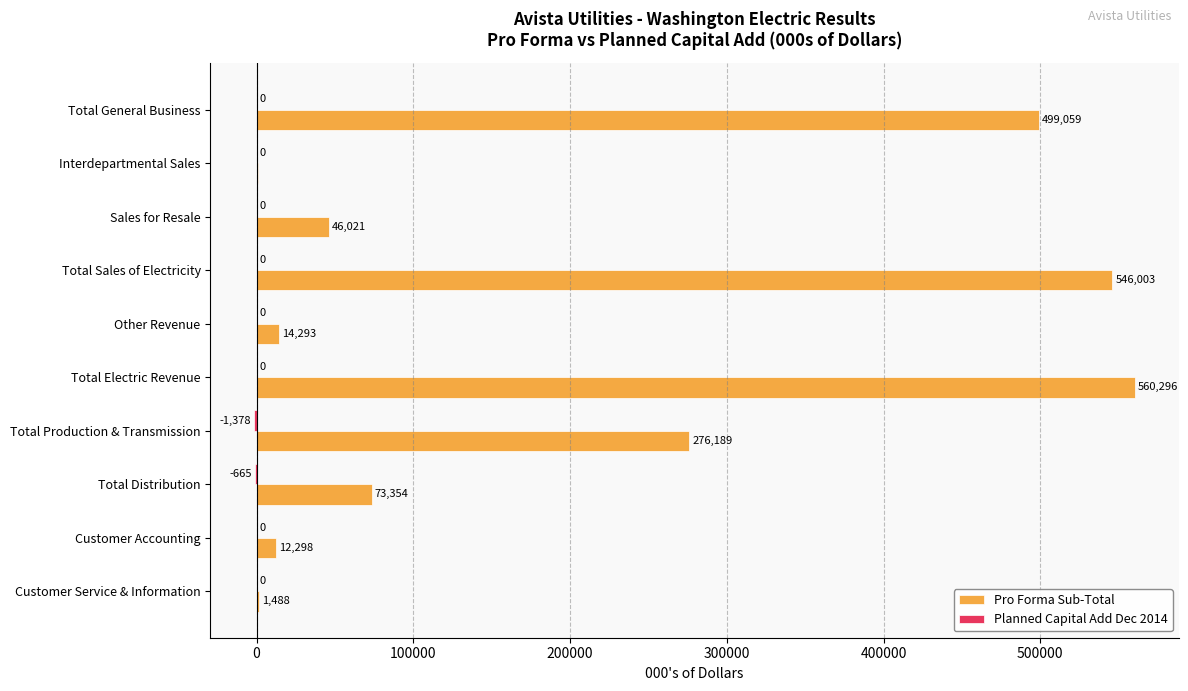

Which category has the highest value across all series?

Total Electric Revenue